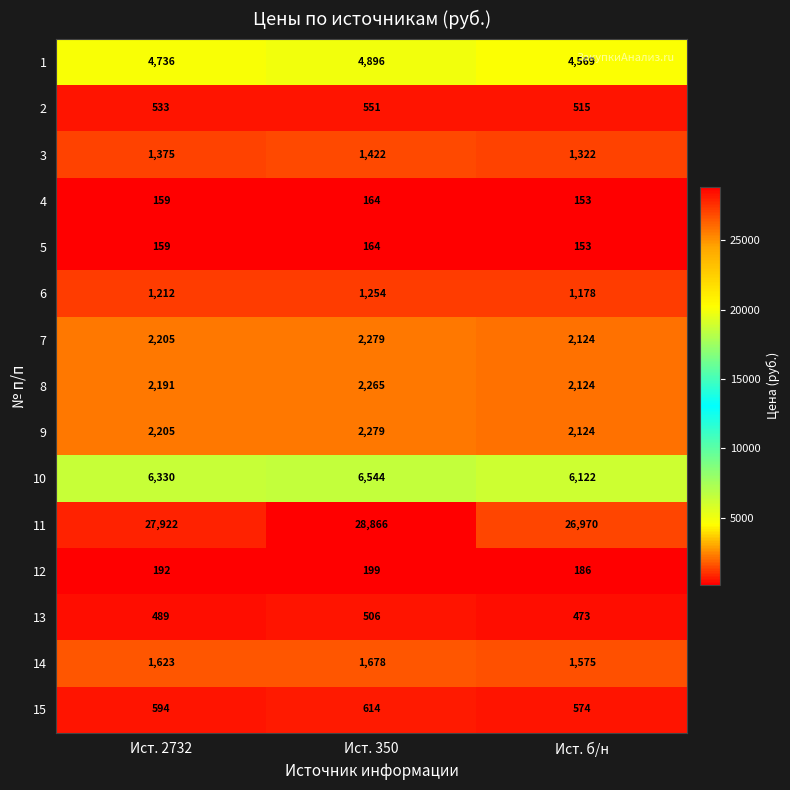

At how many categories does at least one series exceed 26265?

3